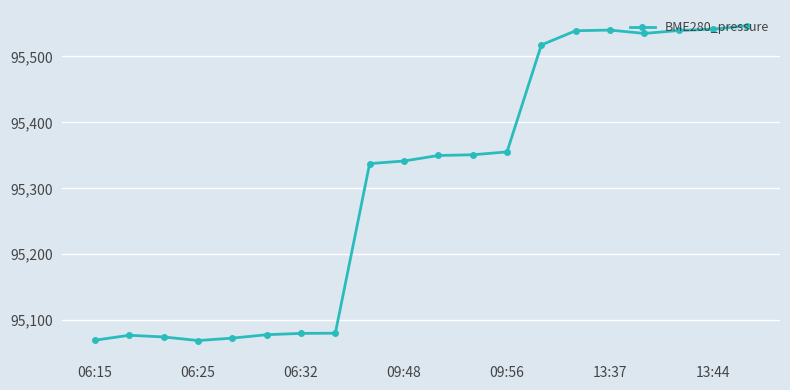

What is the greatest value displayed?

95546.7